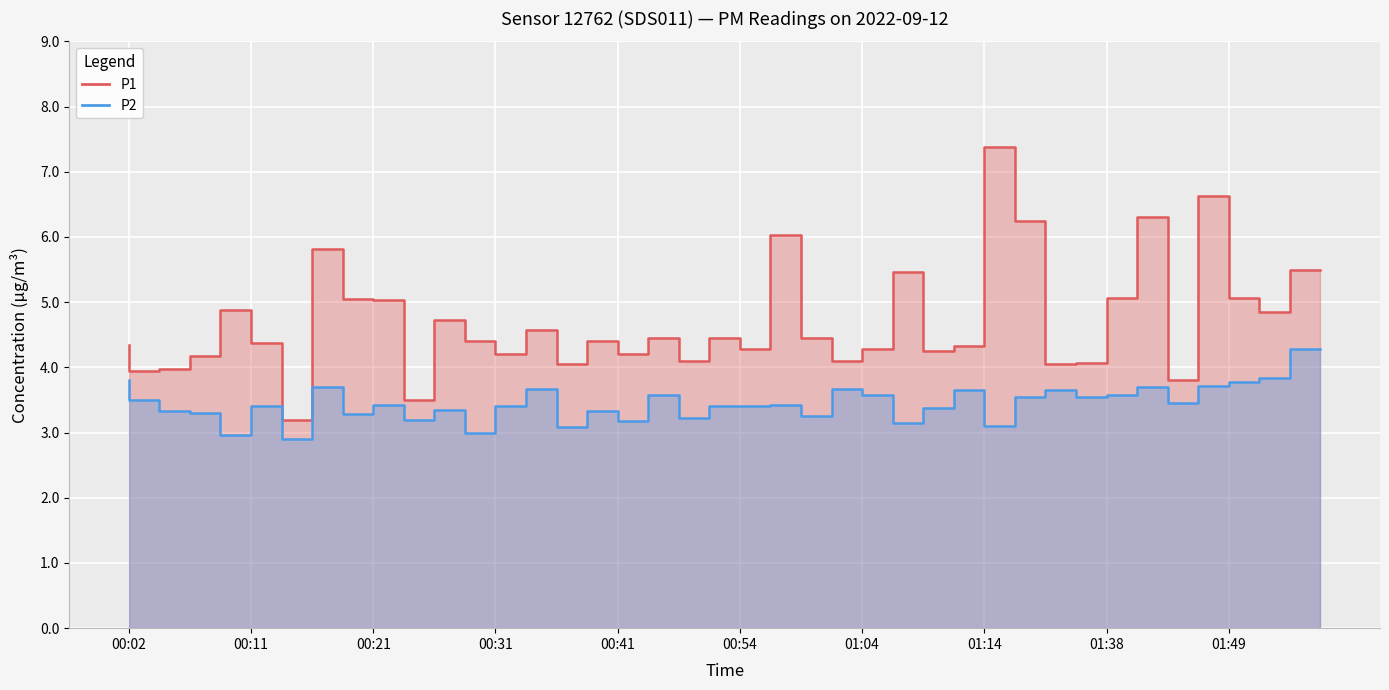

At which label does P1 first exceed 4?

00:02